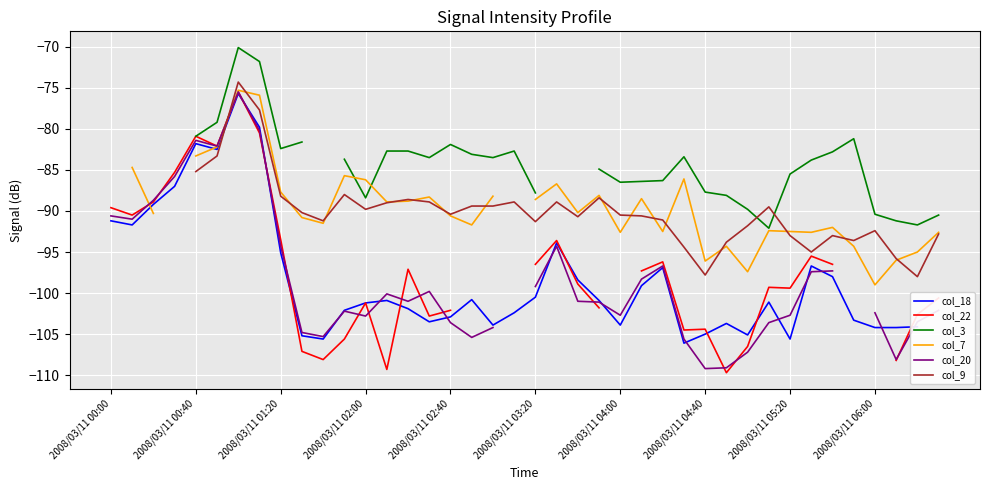

How many interior local peaks does the col_3 series have?

5